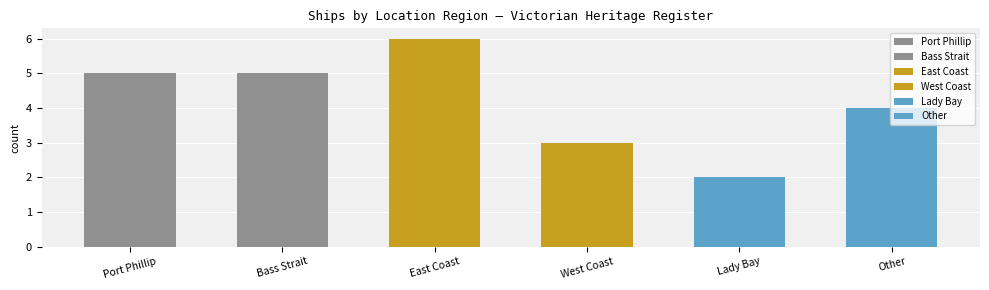

The value at Other is 2. True or false?

False